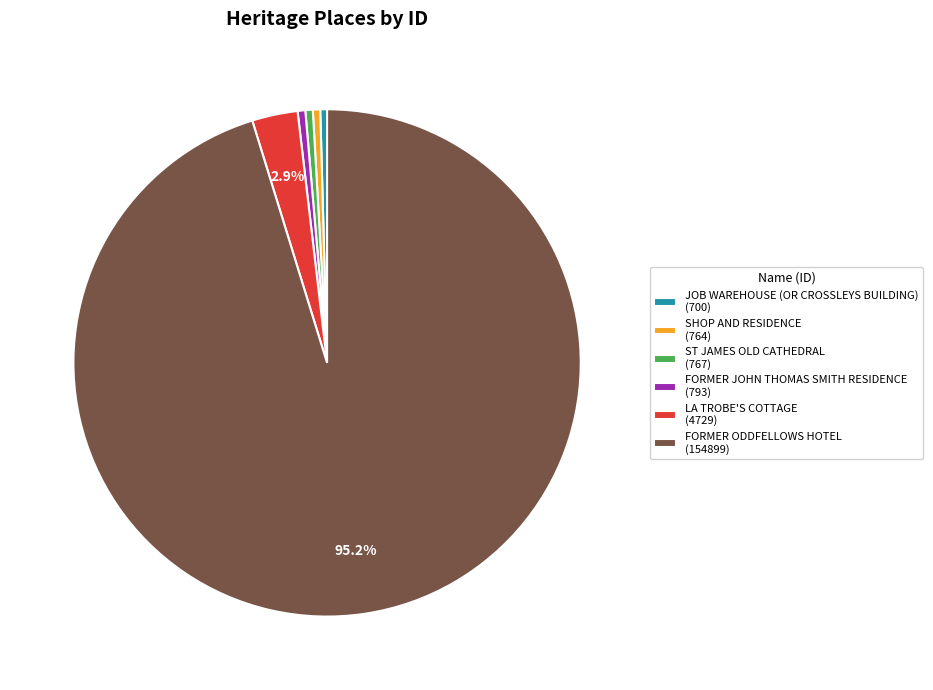

Do FORMER ODDFELLOWS HOTEL (154899) and LA TROBE'S COTTAGE (4729) together represent more than half of the pie?

Yes